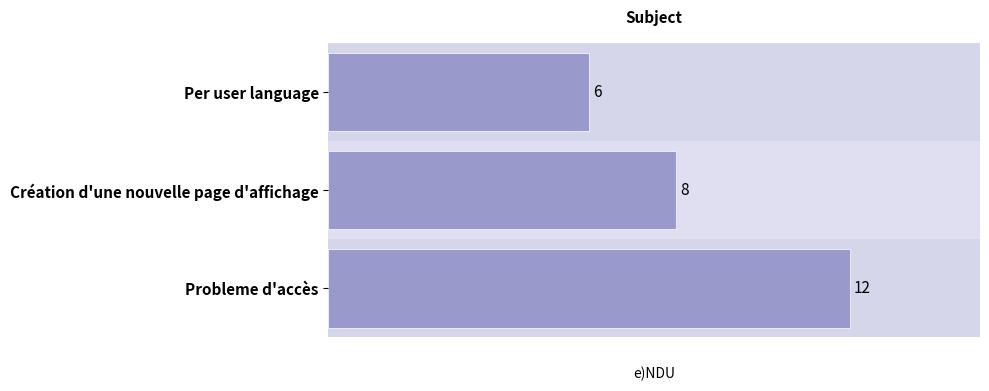

What is the change in value from Per user language to Probleme d'accès?

+6